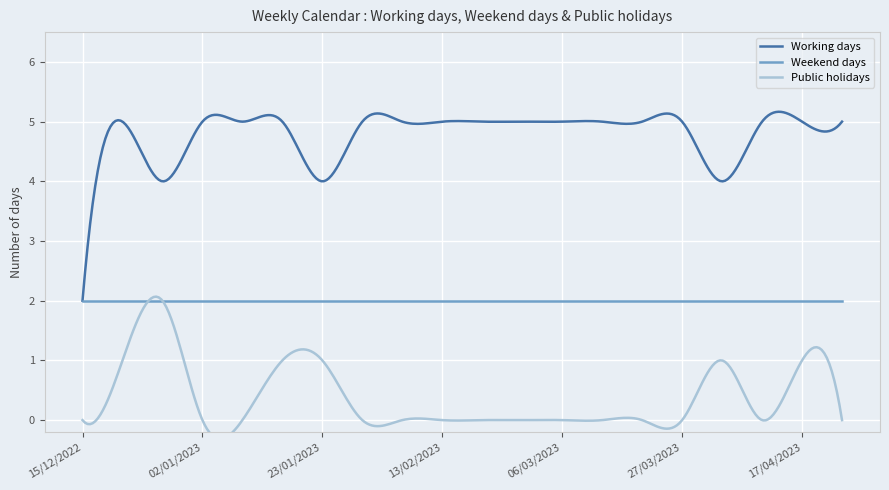

How many lines are shown in the chart?

3